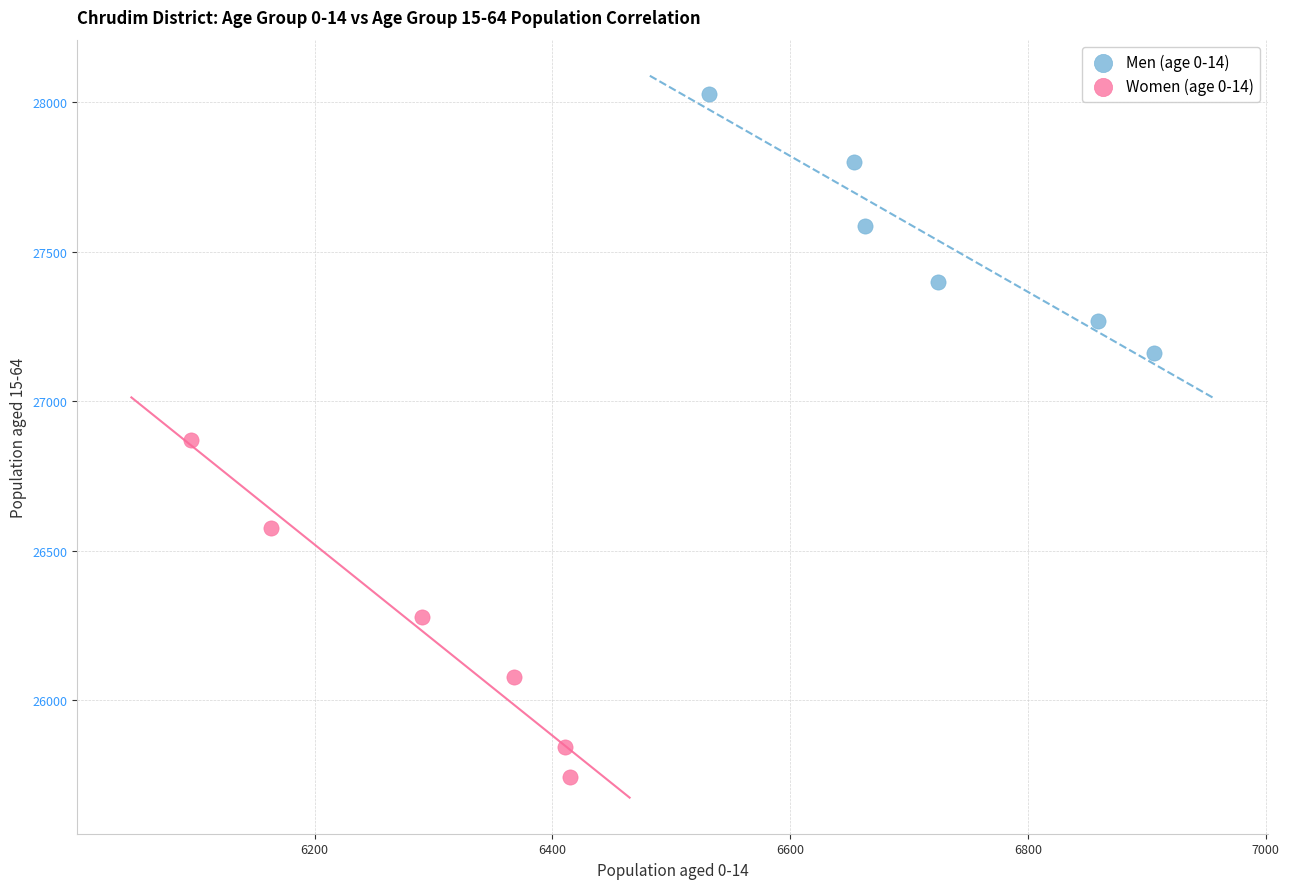

Which series contains the lowest Y value?

Women (age 0-14)